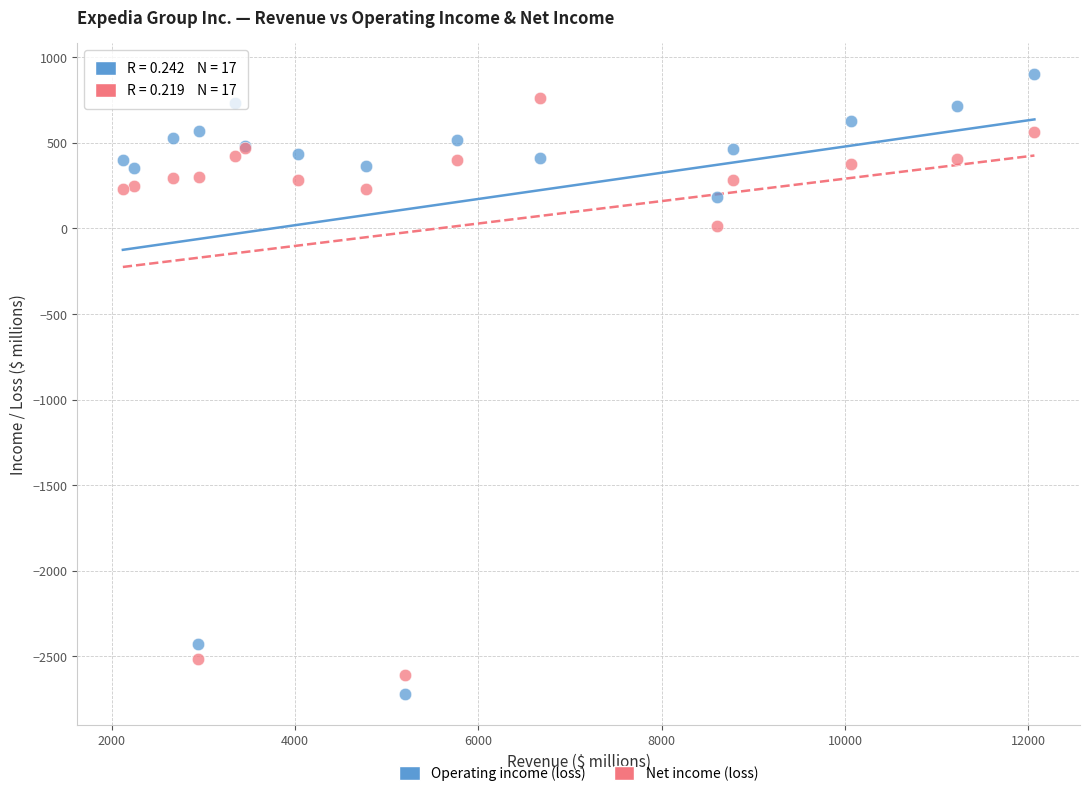

Which series has the largest Y range (max minus min)?

Operating income (loss)